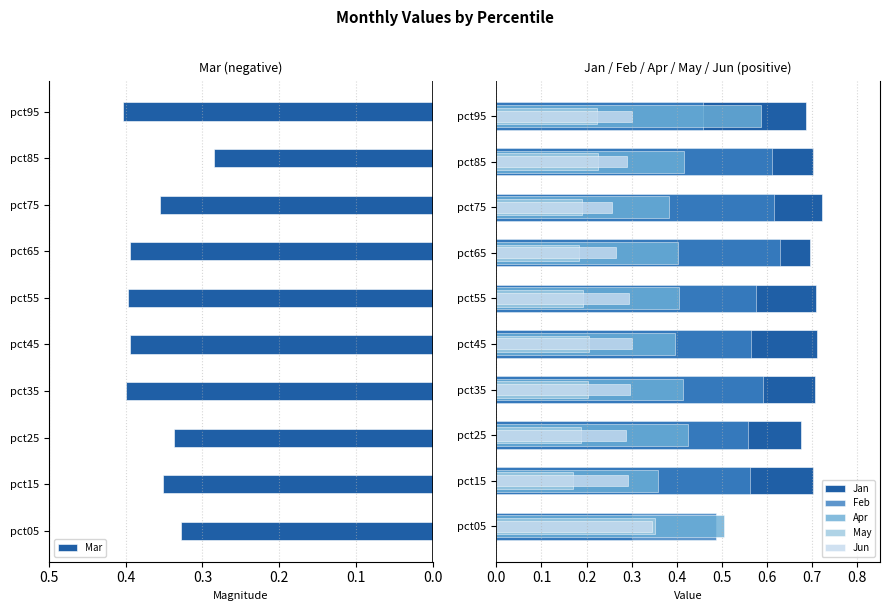

The Mar series shows 0.4 at pct35. True or false?

True